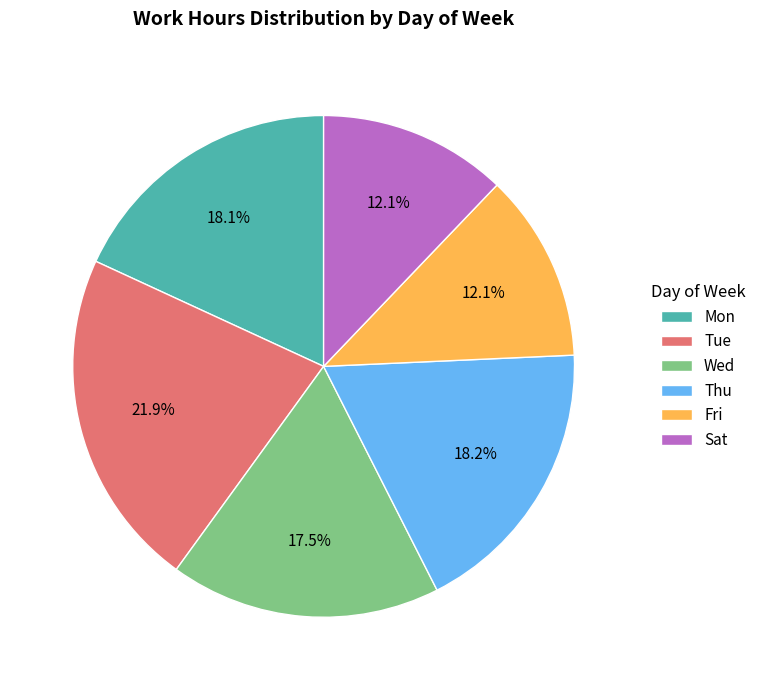

Which category has the biggest portion of the pie?

Tue